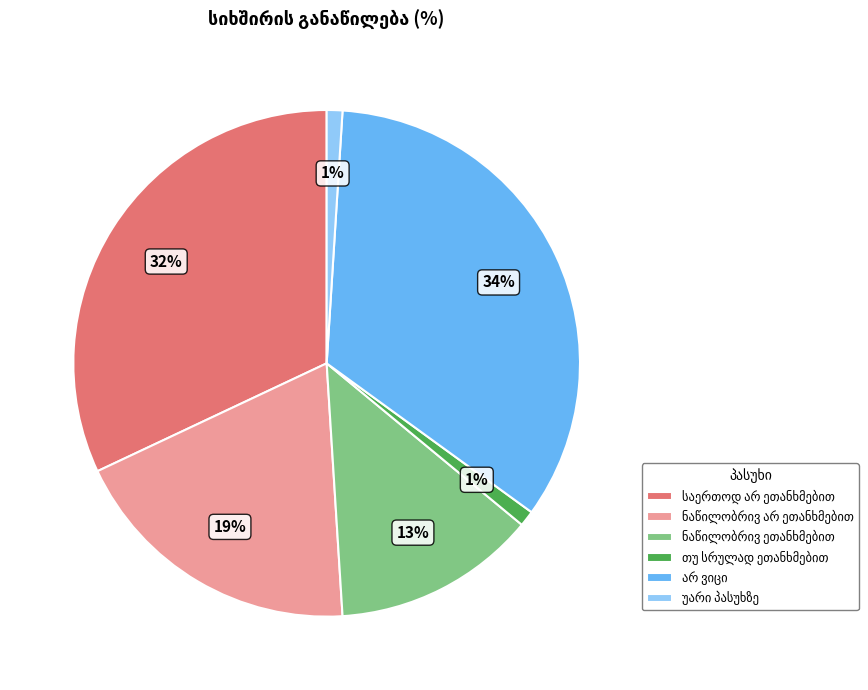

To the nearest percent, what is the difference between the largest and smallest slice percentages?

33%